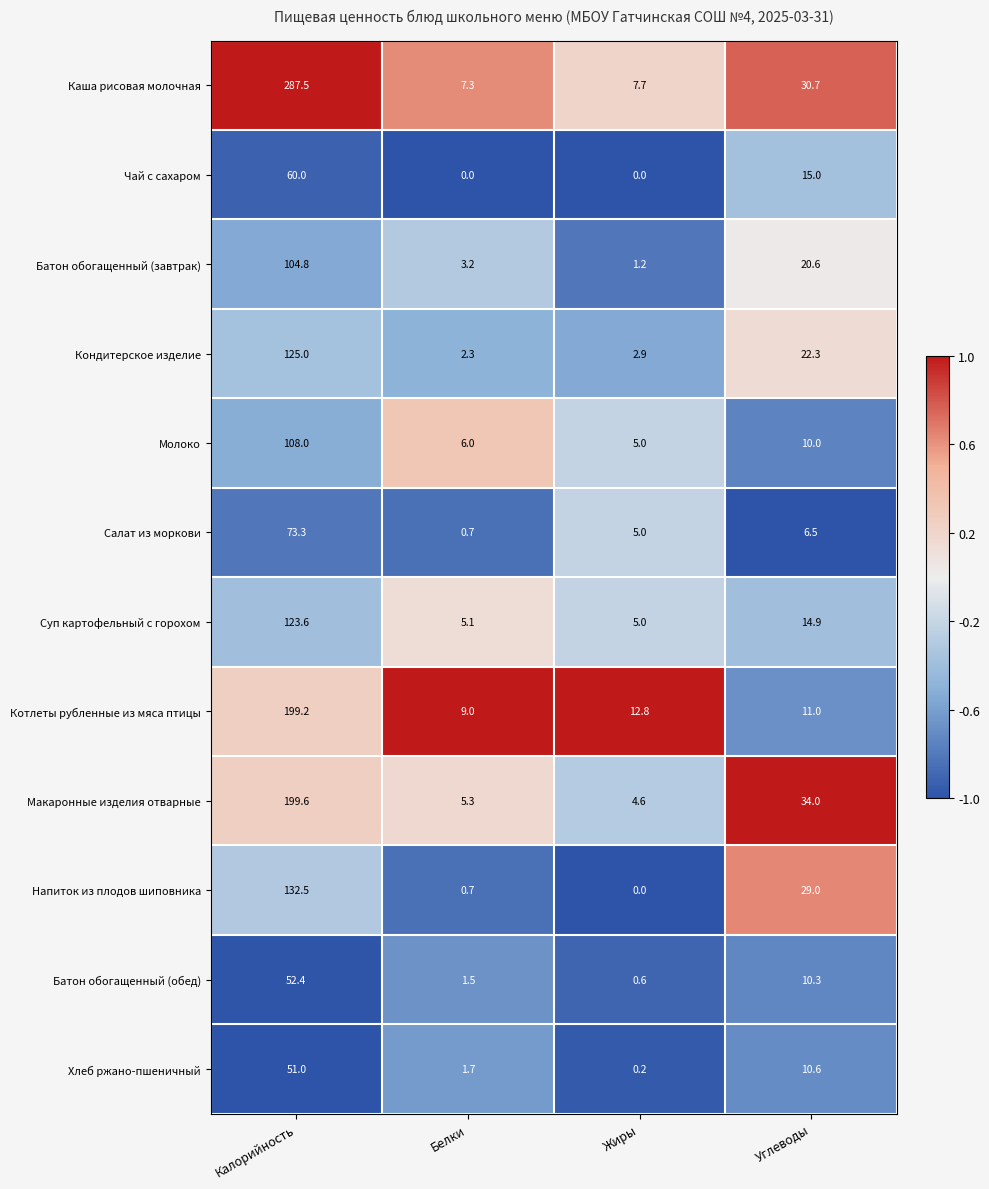

List the labels in order of Кондитерское изделие value, largest first.

Калорийность, Углеводы, Жиры, Белки